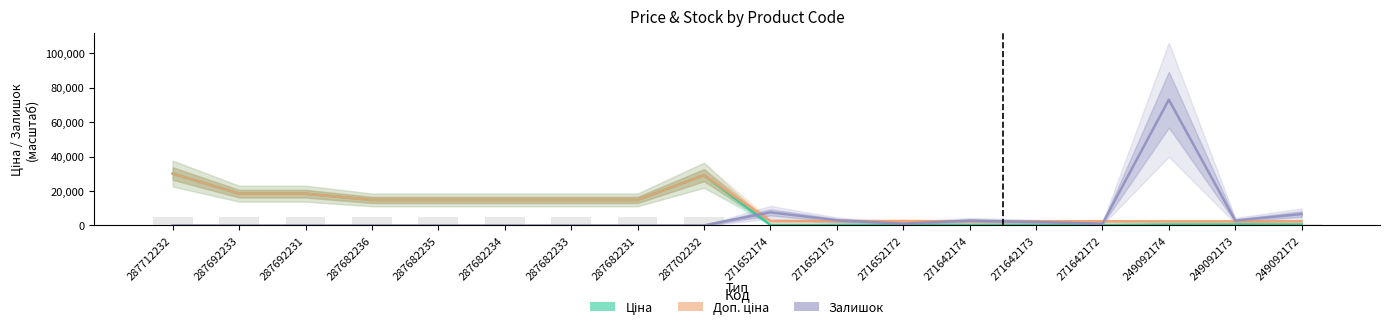

How many series are shown in this chart?

3